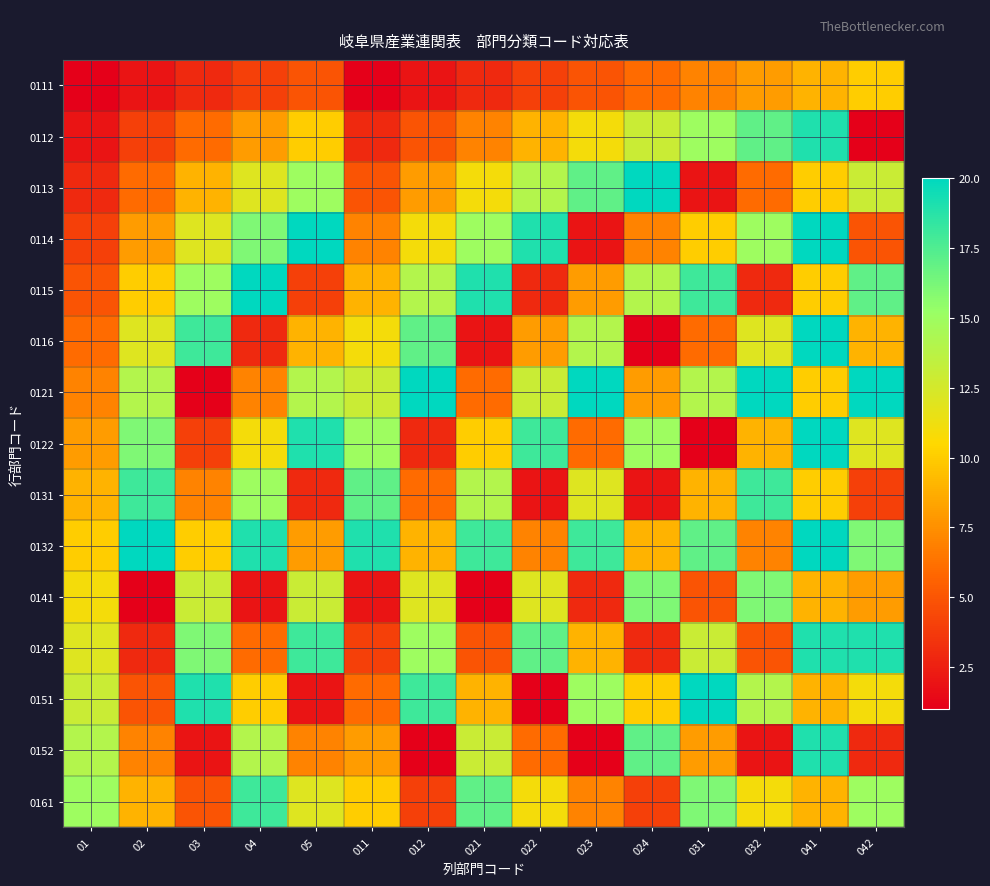

Reading left to right, extract all data points from this chart.

0111: 01=1	02=2	03=3	04=4	05=5	011=1	012=2	021=3	022=4	023=5	024=6	031=7	032=8	041=9	042=10
0112: 01=2	02=4	03=6	04=8	05=10	011=3	012=5	021=7	022=9	023=11	024=13	031=15	032=17	041=19	042=1
0113: 01=3	02=6	03=9	04=12	05=15	011=5	012=8	021=11	022=14	023=17	024=20	031=2	032=6	041=10	042=13
0114: 01=4	02=8	03=12	04=16	05=20	011=7	012=11	021=15	022=19	023=2	024=7	031=10	032=15	041=20	042=5
0115: 01=5	02=10	03=15	04=20	05=4	011=9	012=14	021=19	022=3	023=8	024=14	031=18	032=3	041=10	042=17
0116: 01=6	02=12	03=18	04=3	05=9	011=11	012=17	021=2	022=8	023=14	024=1	031=6	032=12	041=20	042=9
0121: 01=7	02=14	03=1	04=7	05=14	011=13	012=20	021=6	022=13	023=20	024=8	031=14	032=20	041=10	042=20
0122: 01=8	02=16	03=4	04=11	05=19	011=15	012=3	021=10	022=18	023=6	024=15	031=1	032=9	041=20	042=12
0131: 01=9	02=18	03=7	04=15	05=3	011=17	012=6	021=14	022=2	023=12	024=2	031=9	032=18	041=10	042=4
0132: 01=10	02=20	03=10	04=19	05=8	011=19	012=9	021=18	022=7	023=18	024=9	031=17	032=7	041=20	042=16
0141: 01=11	02=1	03=13	04=2	05=13	011=2	012=12	021=1	022=12	023=3	024=16	031=5	032=16	041=9	042=8
0142: 01=12	02=3	03=16	04=6	05=18	011=4	012=15	021=5	022=17	023=9	024=3	031=13	032=5	041=19	042=19
0151: 01=13	02=5	03=19	04=10	05=2	011=6	012=18	021=9	022=1	023=15	024=10	031=20	032=14	041=9	042=11
0152: 01=14	02=7	03=2	04=14	05=7	011=8	012=1	021=13	022=6	023=1	024=17	031=8	032=2	041=19	042=3
0161: 01=15	02=9	03=5	04=18	05=12	011=10	012=4	021=17	022=11	023=7	024=4	031=16	032=11	041=9	042=15